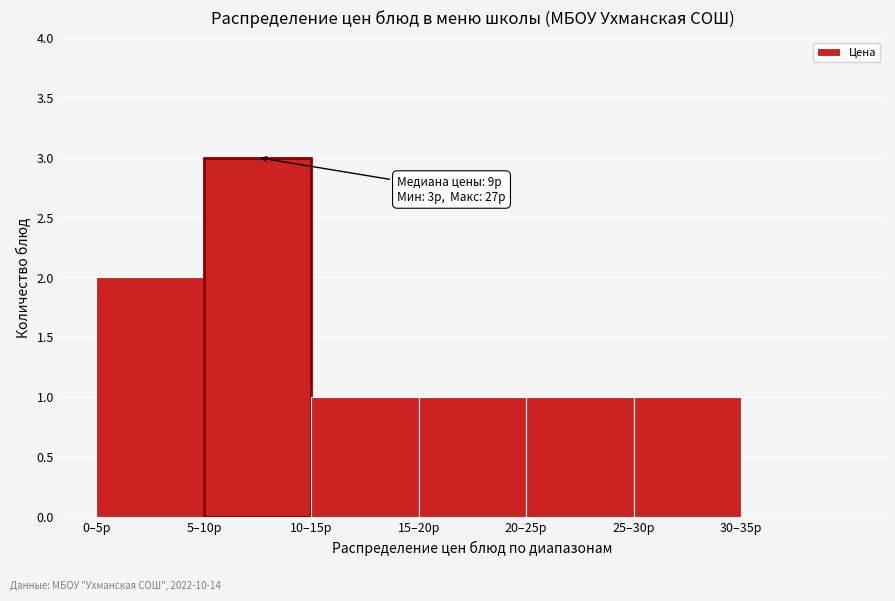

Reading left to right, list all the values displayed in this chart.

0–5р=2	5–10р=3	10–15р=1	15–20р=1	20–25р=1	25–30р=1	30–35р=0